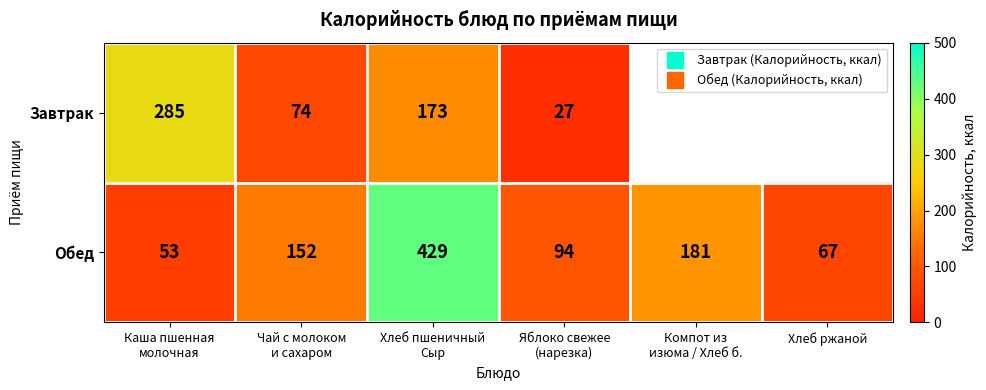

Rank the series at Яблоко свежее (нарезка) from highest to lowest value.

Обед, Завтрак